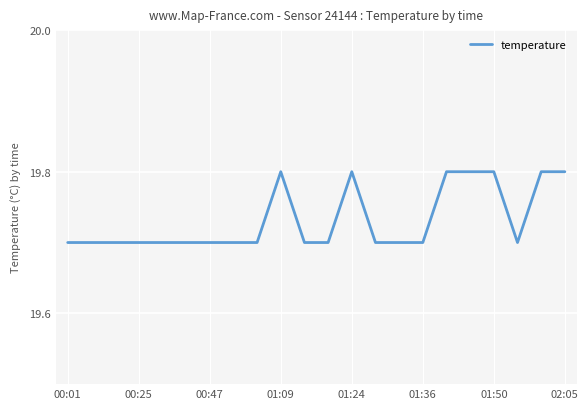

What is the minimum value shown in the chart?

19.7